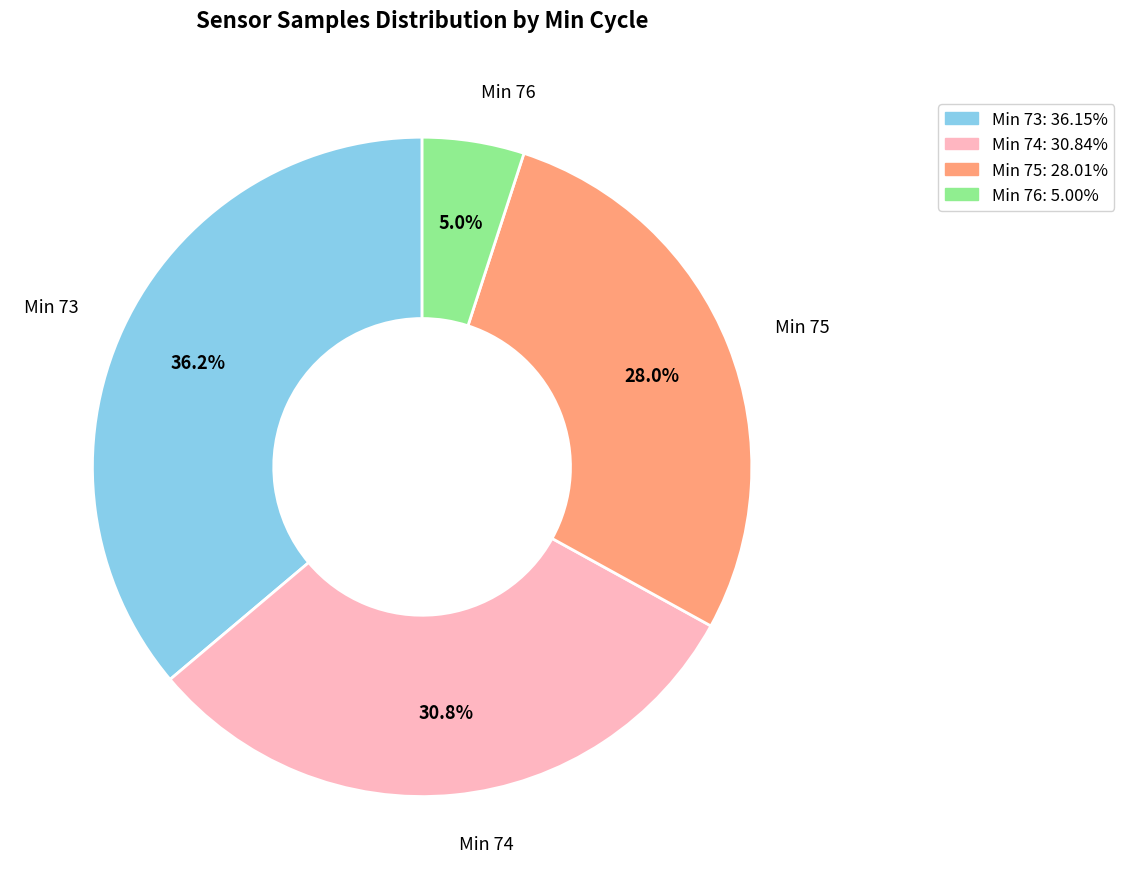

Does any single category account for the majority?

No